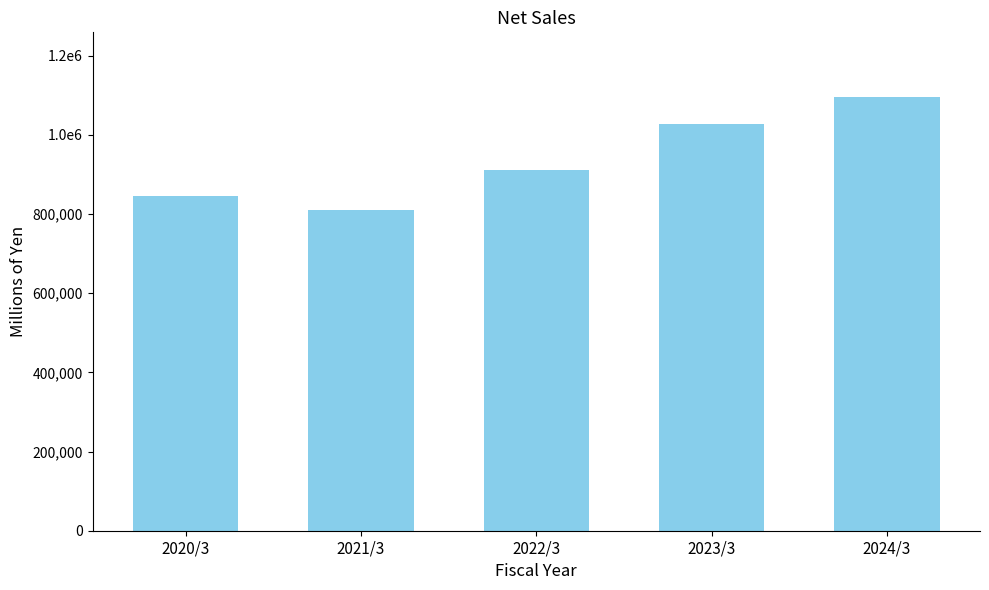

Count the values in the range 846029 to 1027277.

3